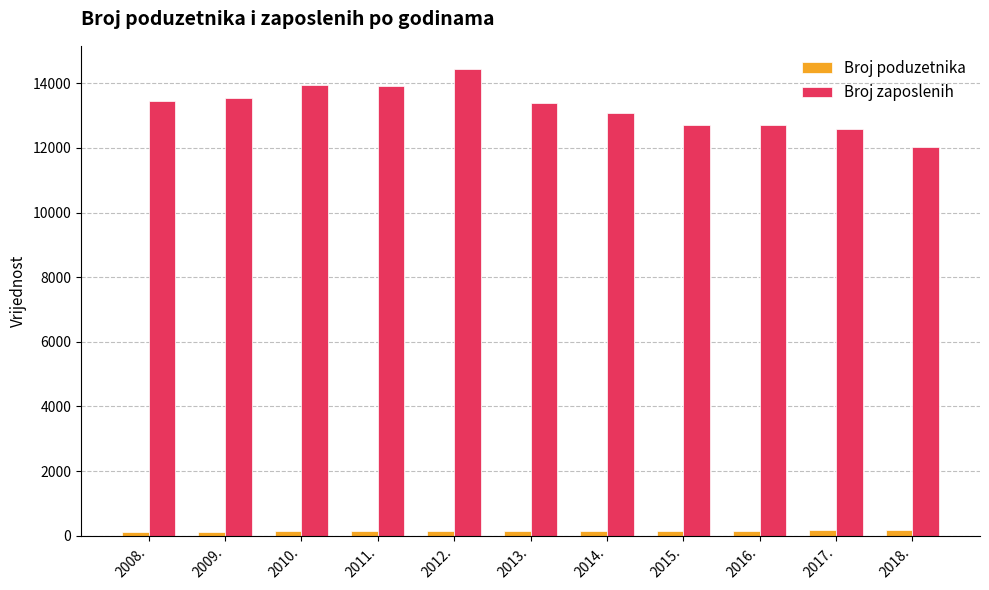

Which series has the largest total across all categories?

Broj zaposlenih